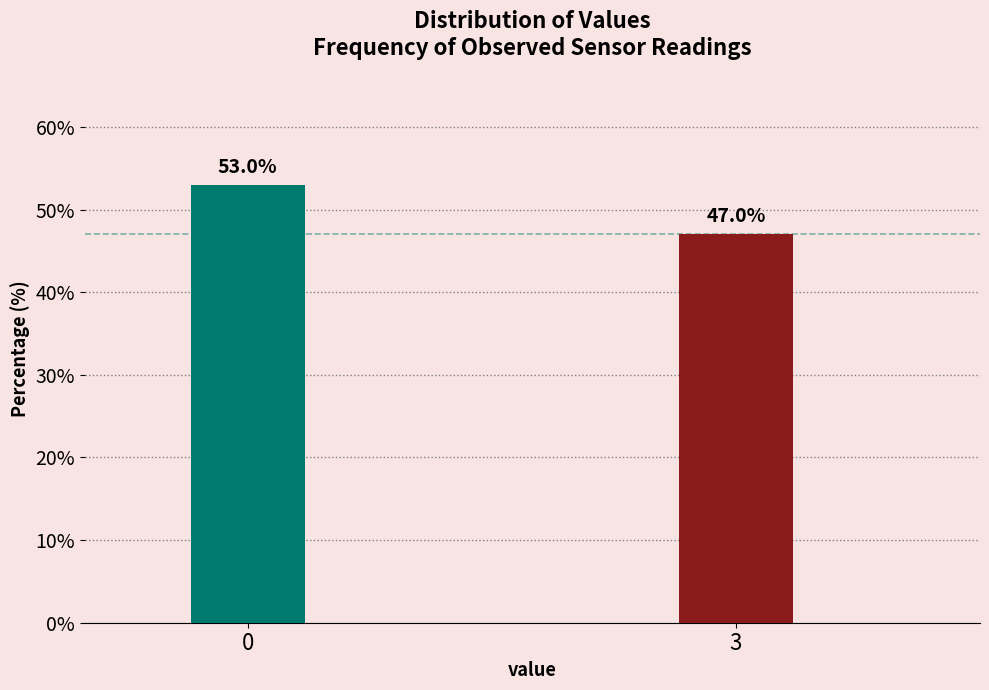

Reading right to left, transcribe all the data shown in this chart.

3=47.0	0=53.0